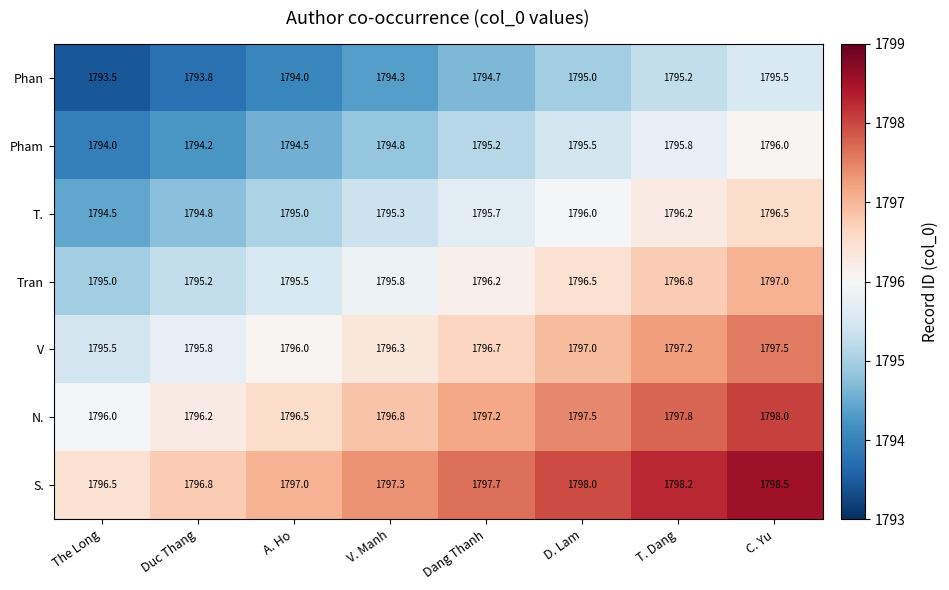

Which category has the highest value across all series?

C. Yu